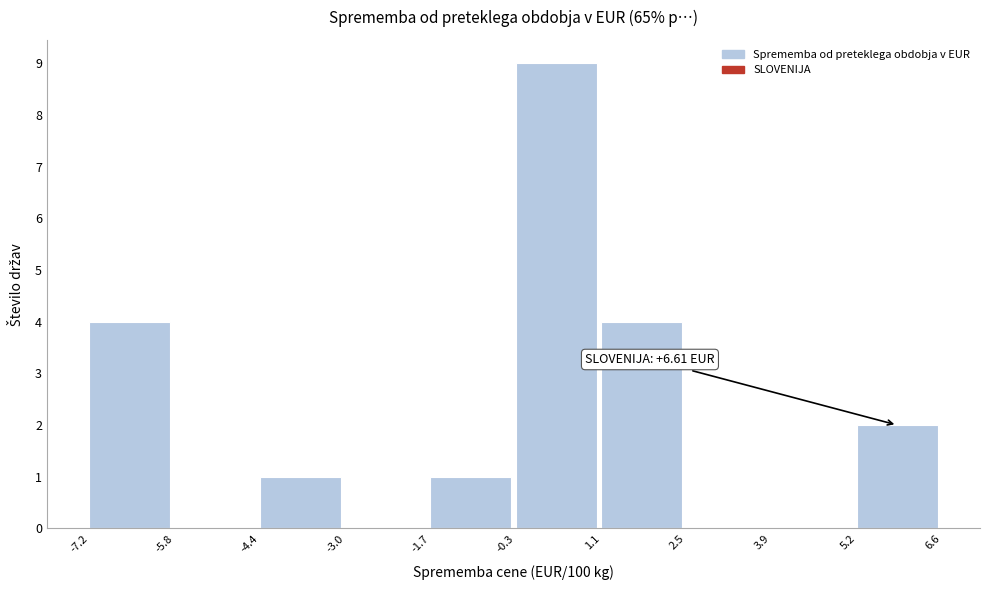

Which range on the x-axis has the tallest bar?

-0.3 to 1.1